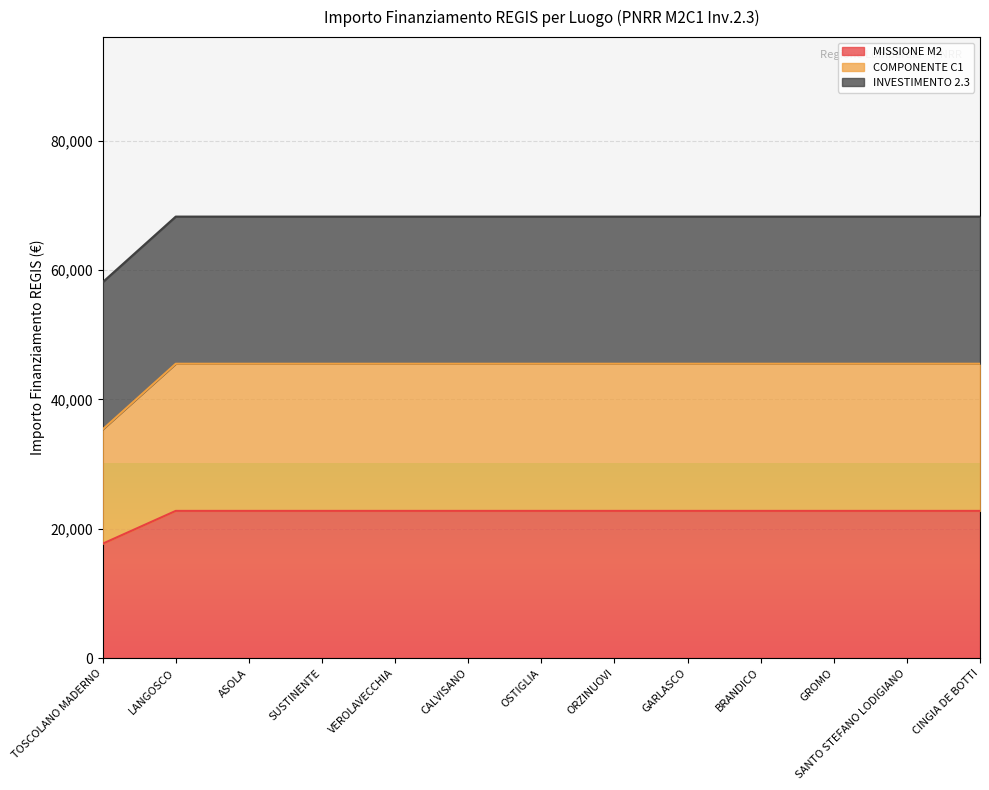

Does the chart display data point markers on the line(s)?

No